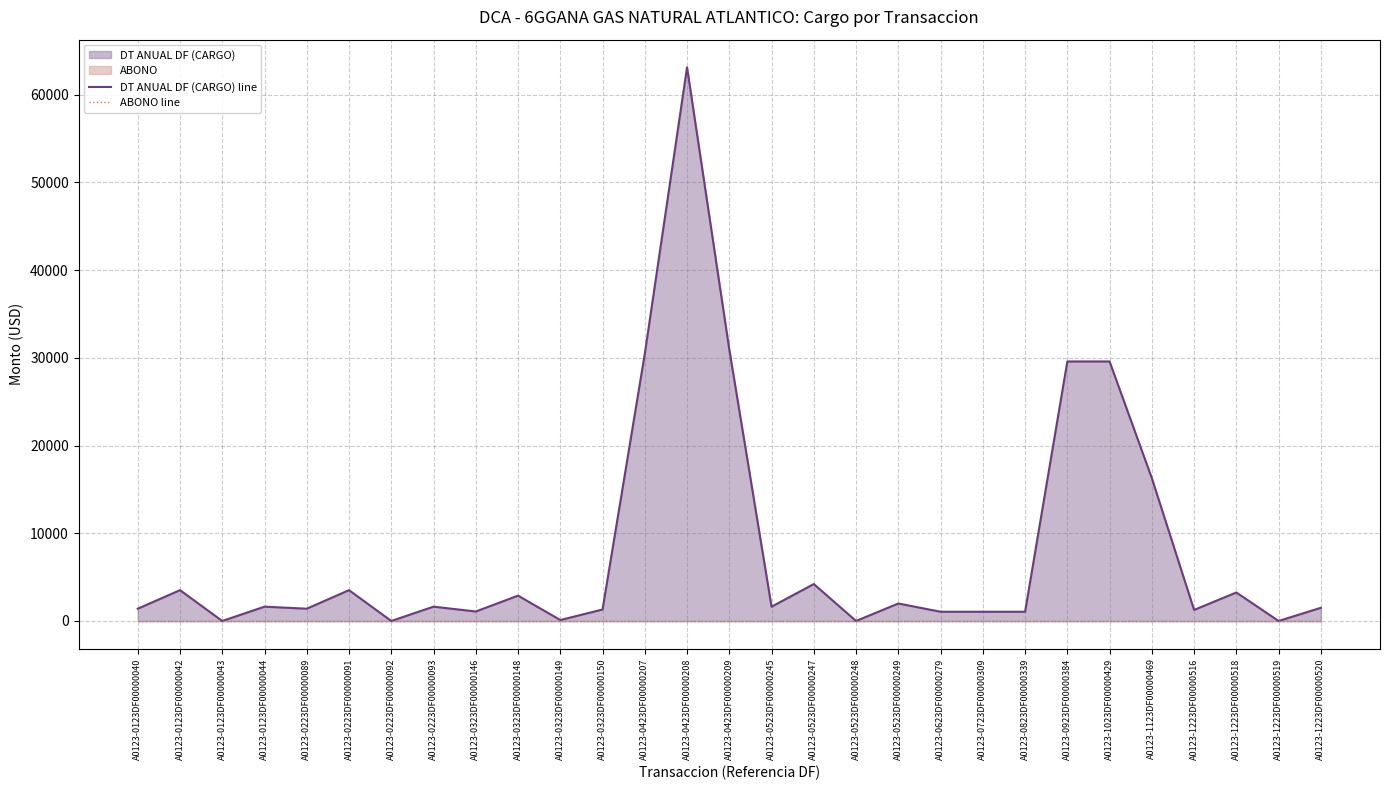

Rank the categories by ABONO line value from highest to lowest.

A0123-0123DF00000040, A0123-0123DF00000042, A0123-0123DF00000043, A0123-0123DF00000044, A0123-0223DF00000089, A0123-0223DF00000091, A0123-0223DF00000092, A0123-0223DF00000093, A0123-0323DF00000146, A0123-0323DF00000148, A0123-0323DF00000149, A0123-0323DF00000150, A0123-0423DF00000207, A0123-0423DF00000208, A0123-0423DF00000209, A0123-0523DF00000245, A0123-0523DF00000247, A0123-0523DF00000248, A0123-0523DF00000249, A0123-0623DF00000279, A0123-0723DF00000309, A0123-0823DF00000339, A0123-0923DF00000384, A0123-1023DF00000429, A0123-1123DF00000469, A0123-1223DF00000516, A0123-1223DF00000518, A0123-1223DF00000519, A0123-1223DF00000520